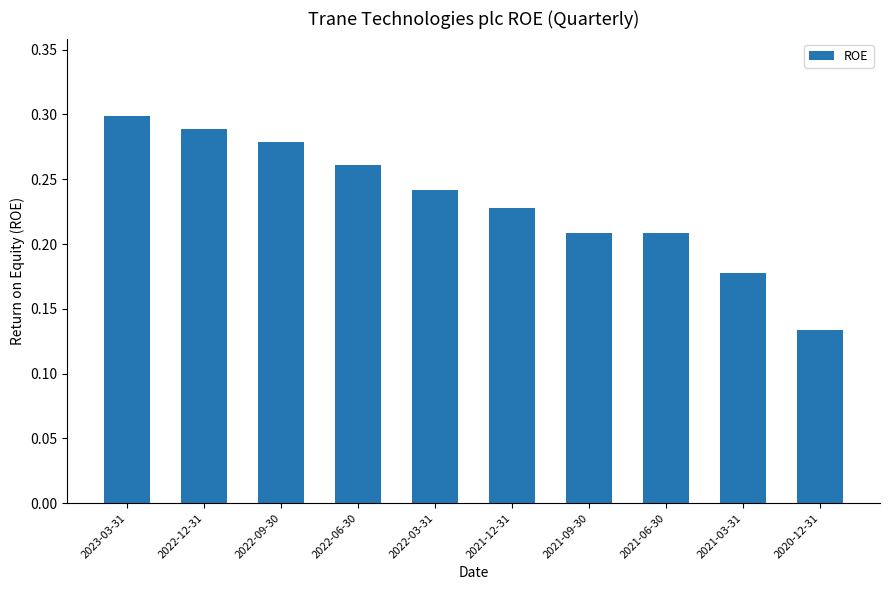

How many values are between 0 and 1?

10